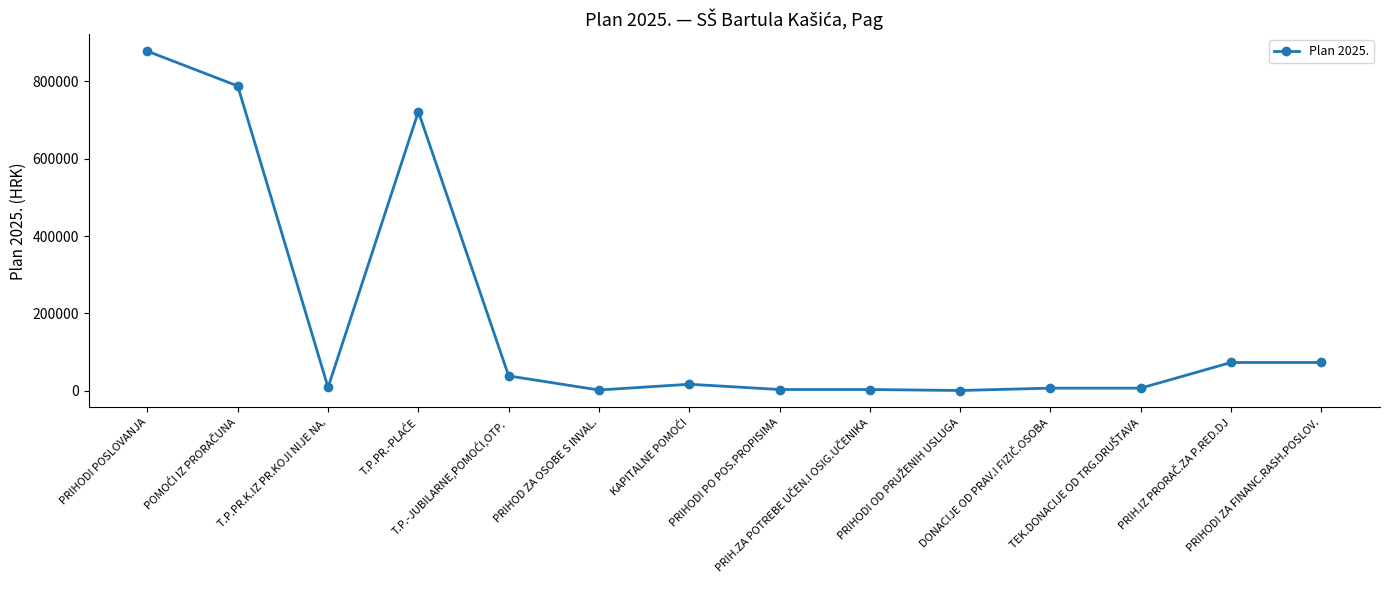

What is the sum of all values?

2622513.4